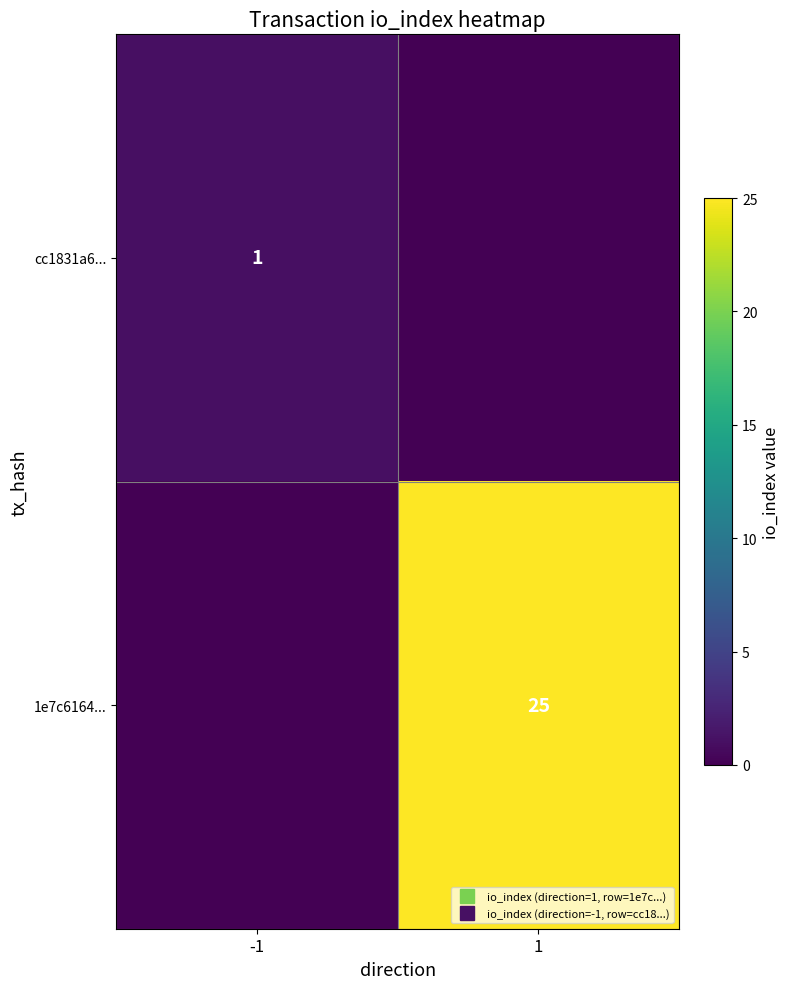

Rank the series by their average value, from lowest to highest.

cc1831a6..., 1e7c6164...